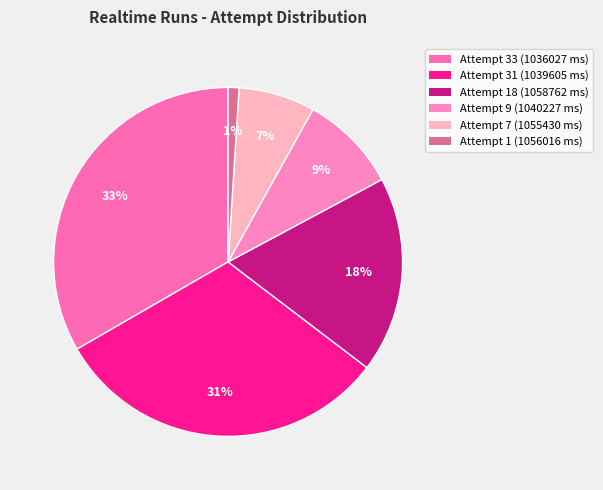

Which category has the biggest portion of the pie?

Attempt 33 (1036027 ms)